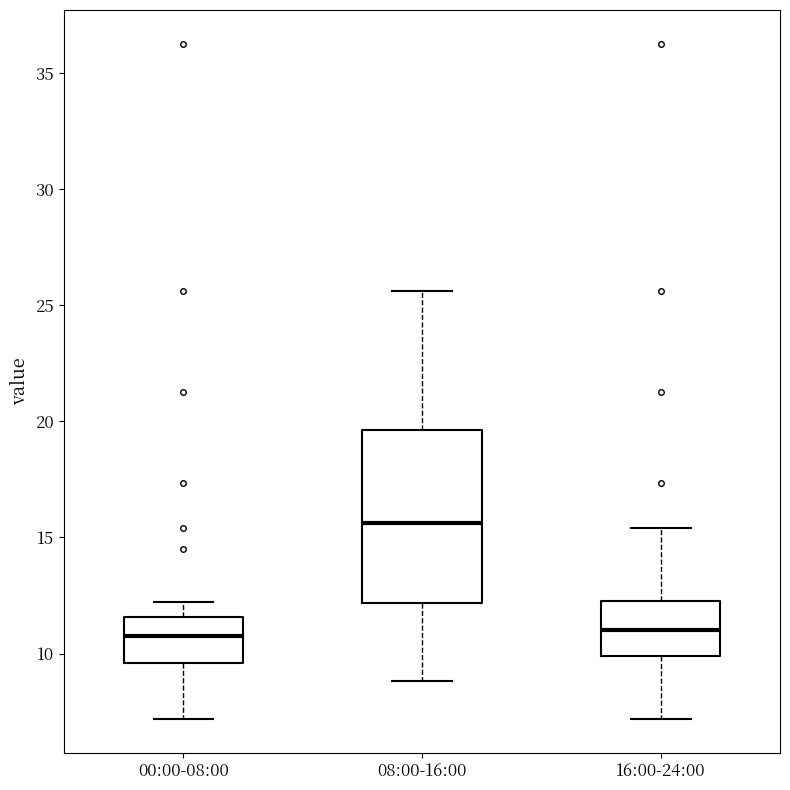

Which box has the highest median line?

08:00-16:00